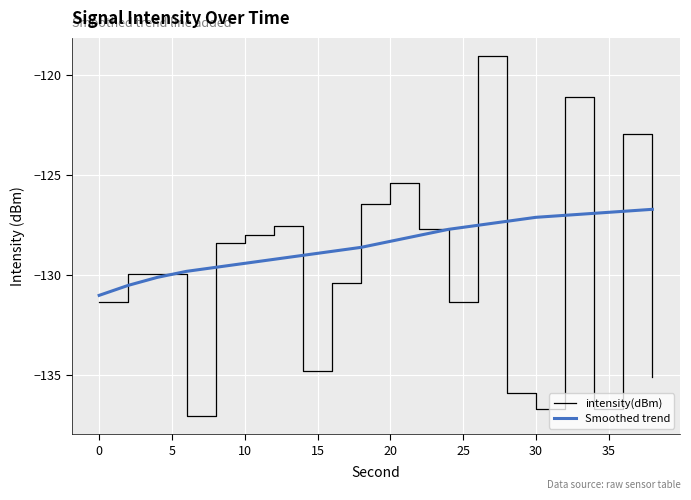

Which series has the largest total across all categories?

Smoothed trend